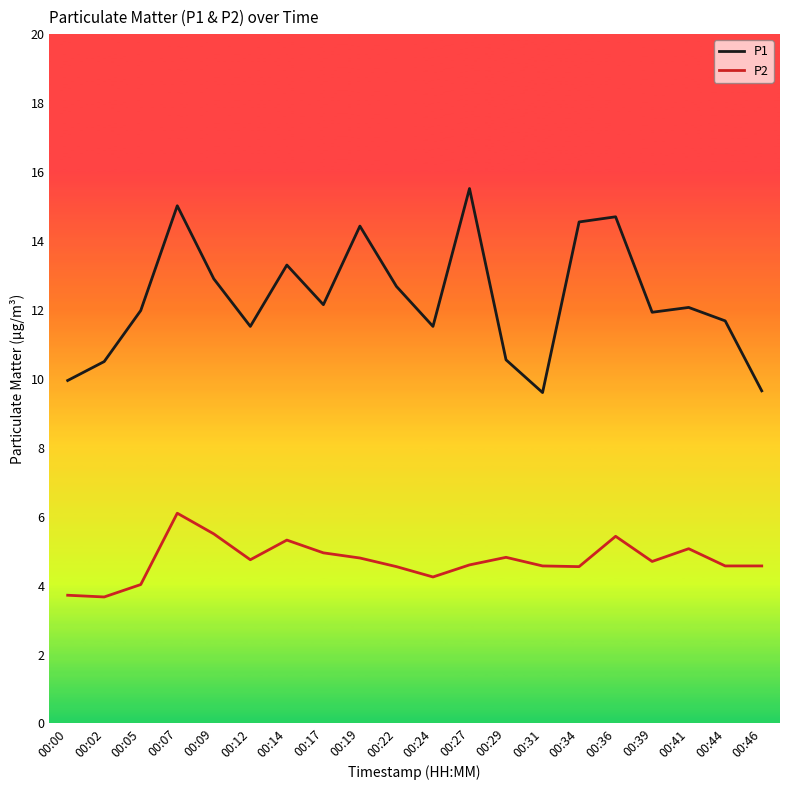

Is this an area chart (filled region under the line)?

No